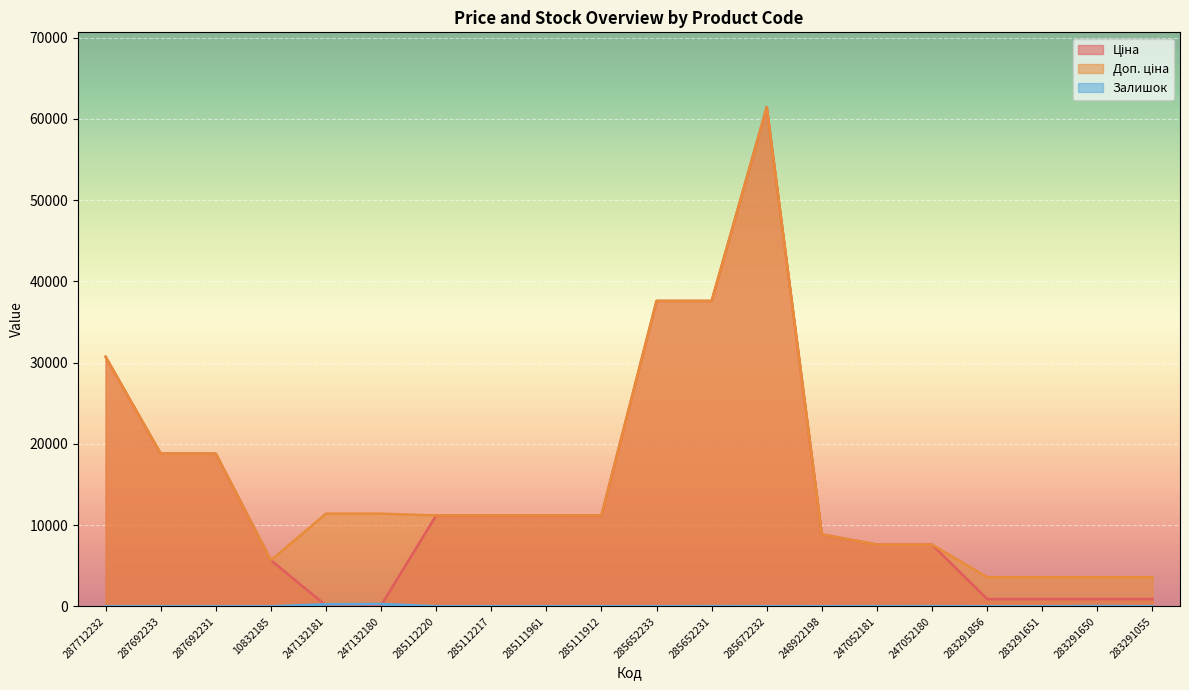

What is the maximum value for Доп. ціна?

61434.3